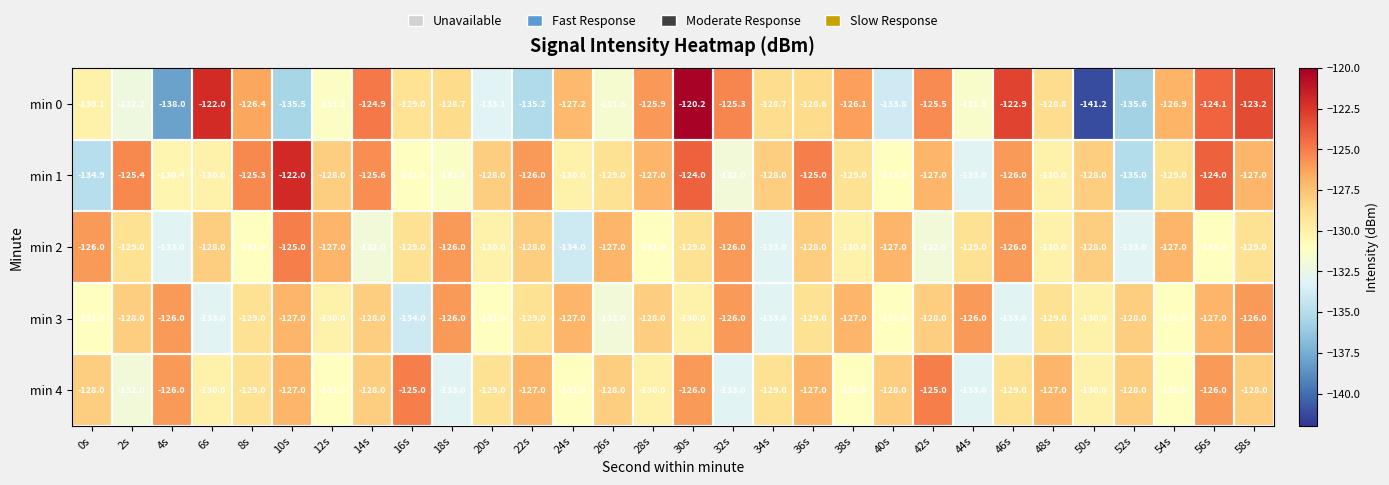

What is the minimum value shown in the chart?

-141.2